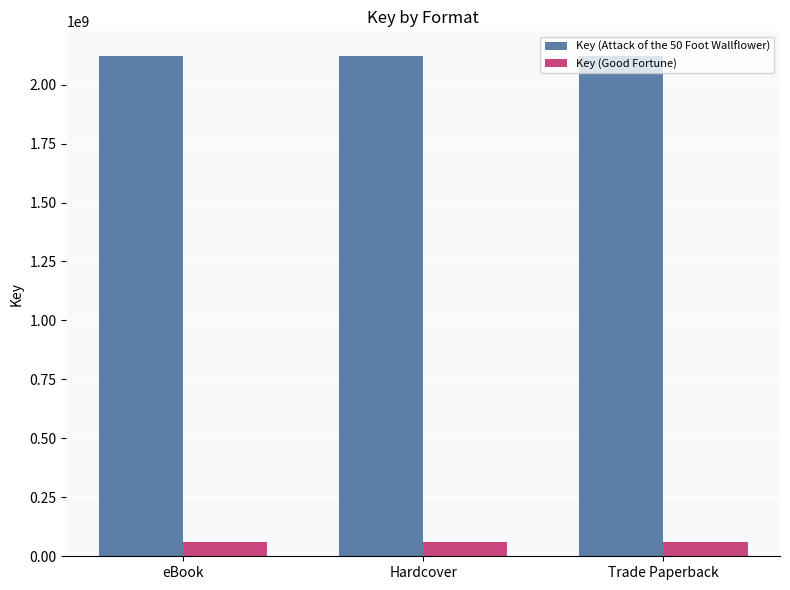

Is it true that Key (Attack of the 50 Foot Wallflower) equals 750365535 at eBook?

False